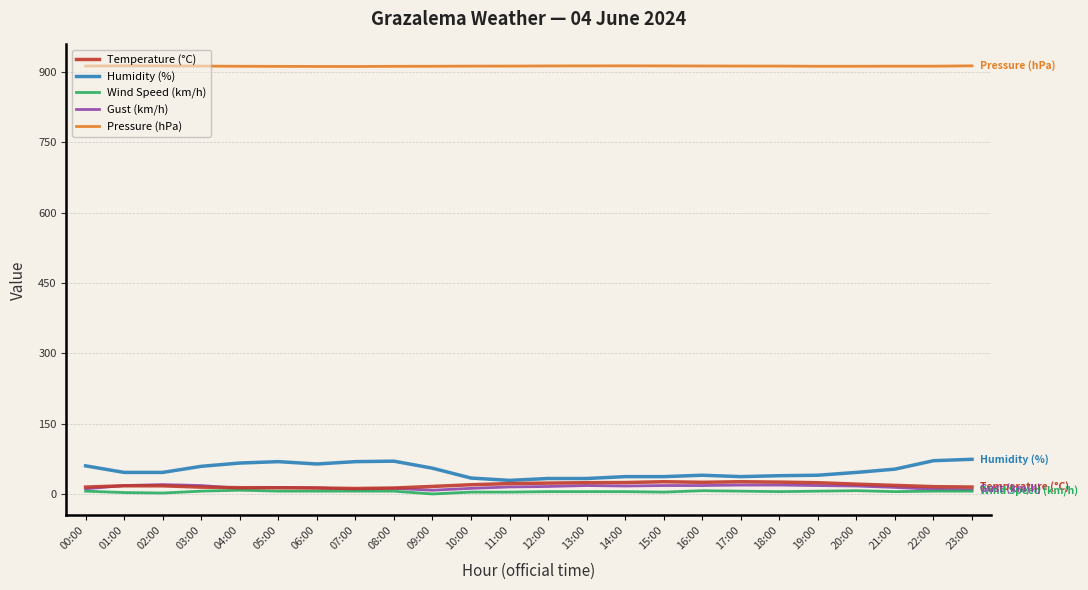

What is the maximum value shown in the chart?

913.4